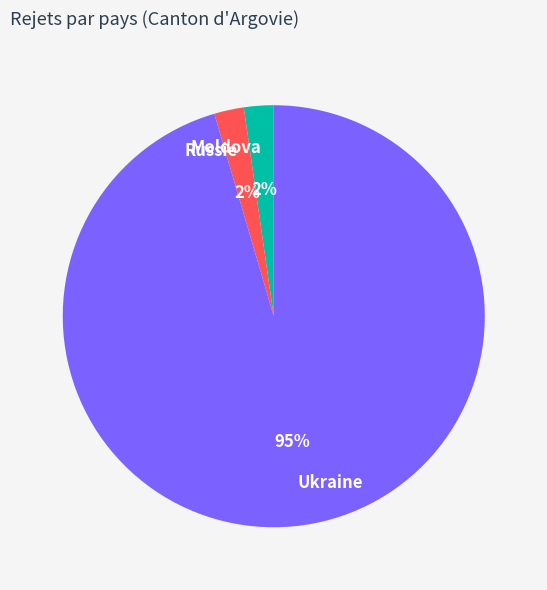

What is the largest slice in the pie chart?

Ukraine